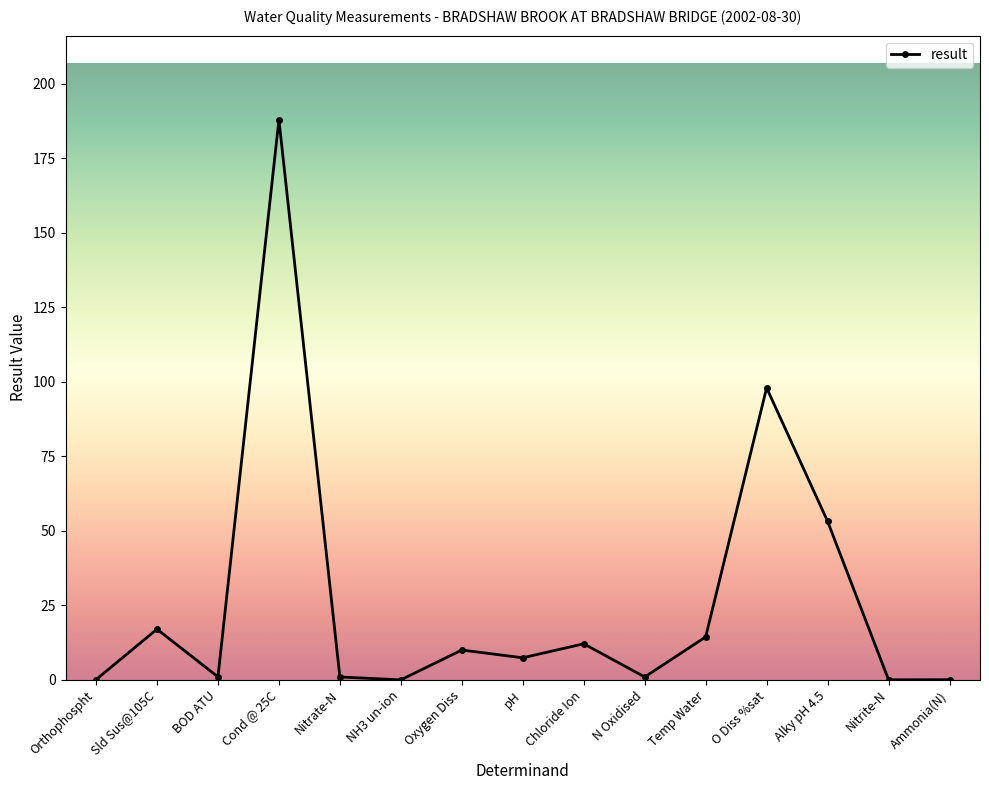

Is this an area chart (filled region under the line)?

No